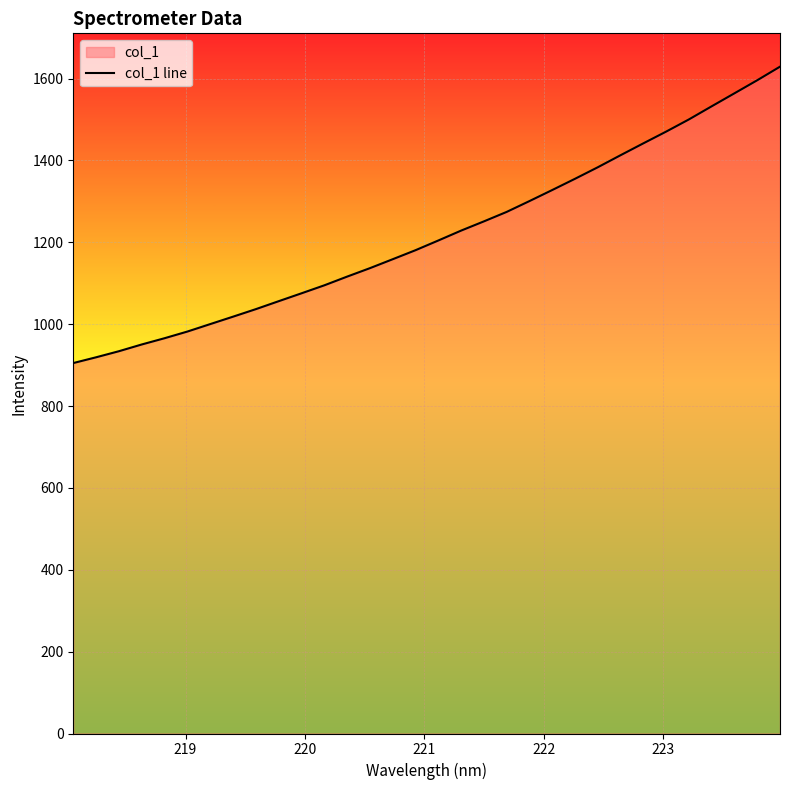

What is the difference between the maximum and minimum values?

724.1